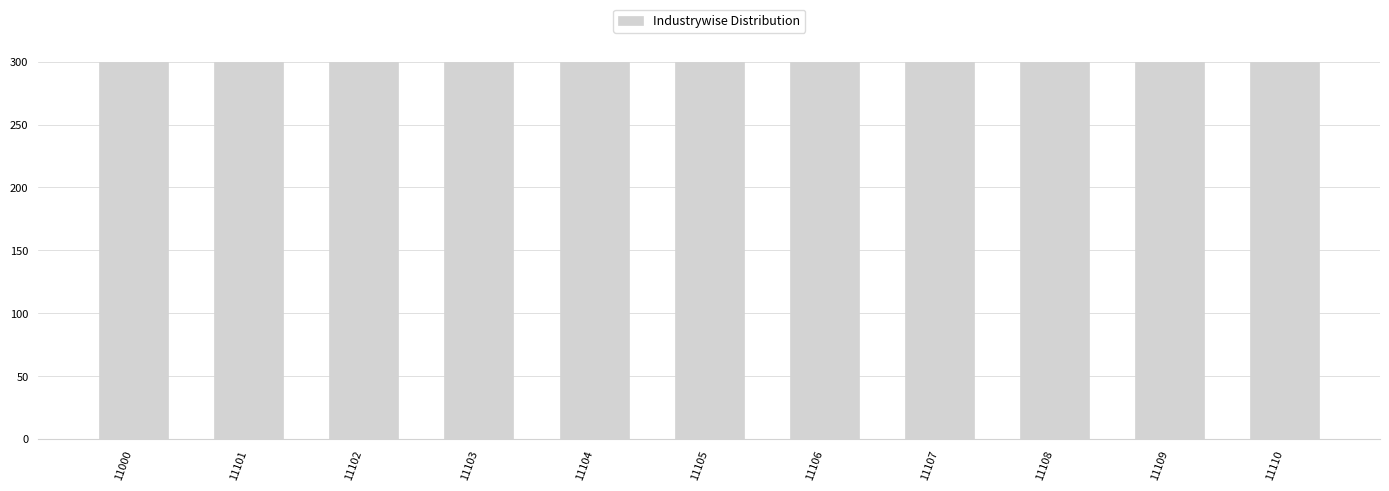

The chart shows a value of 433 at 11102. True or false?

False